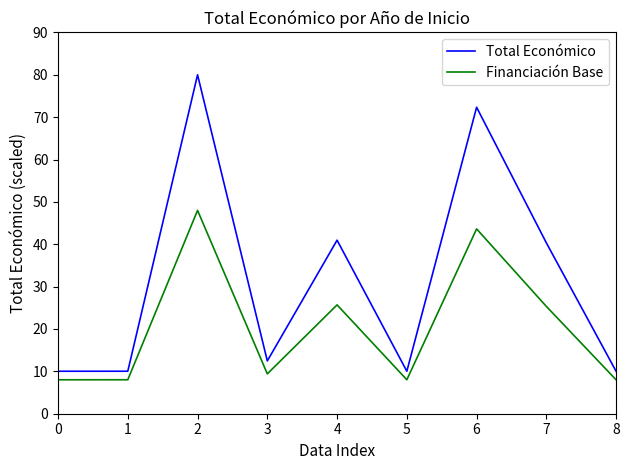

What is the difference between the maximum and minimum values in the Total Económico series?

70.0